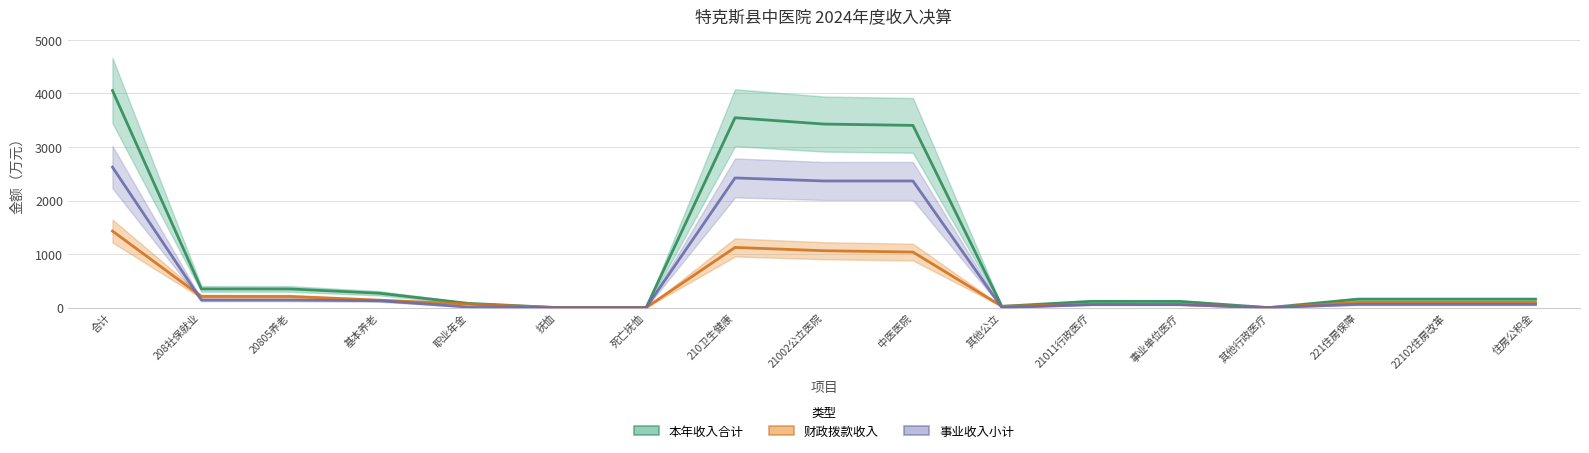

Does the chart have visible grid lines?

Yes